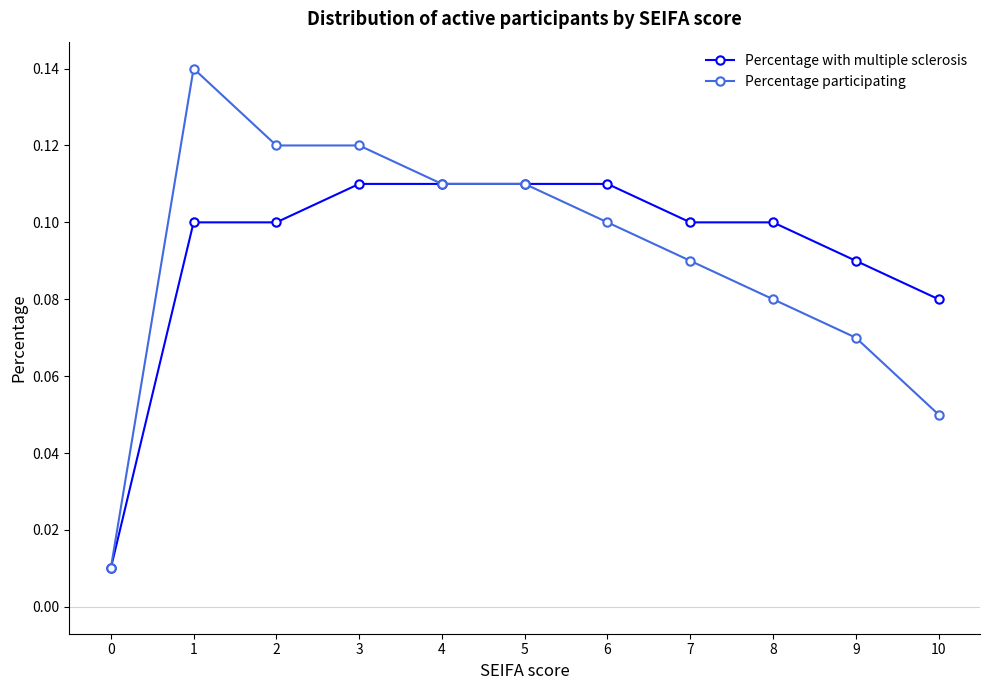

What is the sum of the Percentage participating values at 5 and 9?

0.2